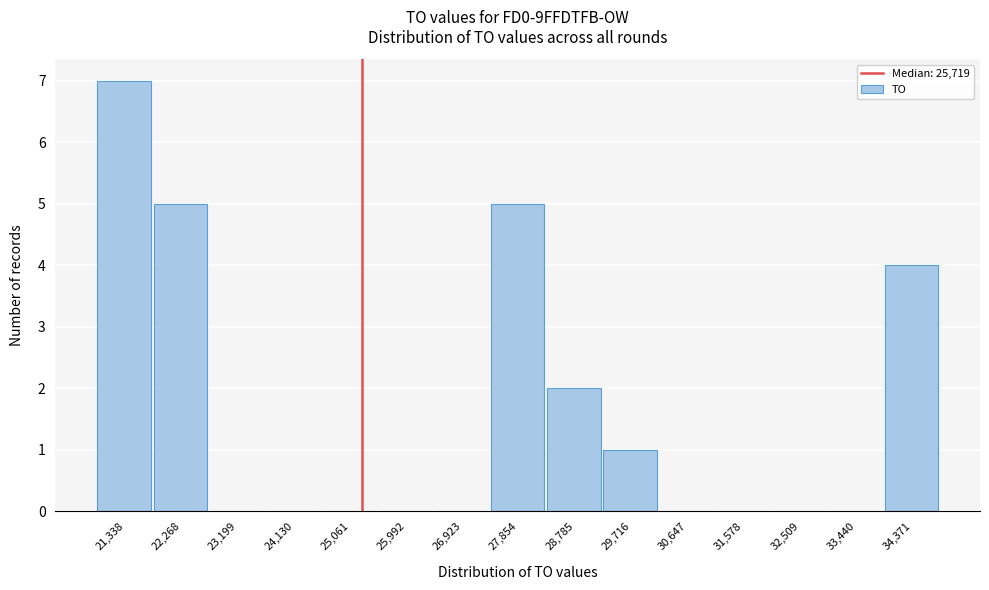

Reading left to right, what are all the values shown in this chart?

21,338=7	22,268=5	23,199=0	24,130=0	25,061=0	25,992=0	26,923=0	27,854=5	28,785=2	29,716=1	30,647=0	31,578=0	32,509=0	33,440=0	34,371=4